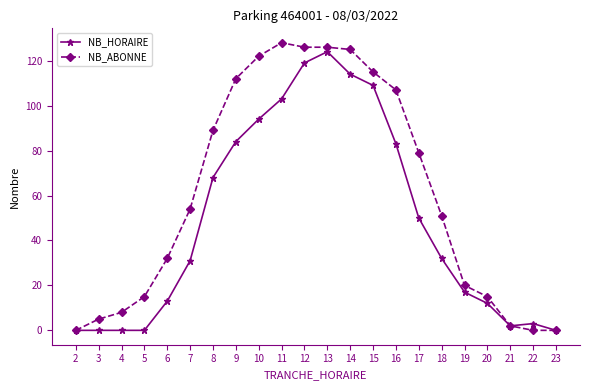

What are all the series names shown in the legend?

NB_HORAIRE, NB_ABONNE